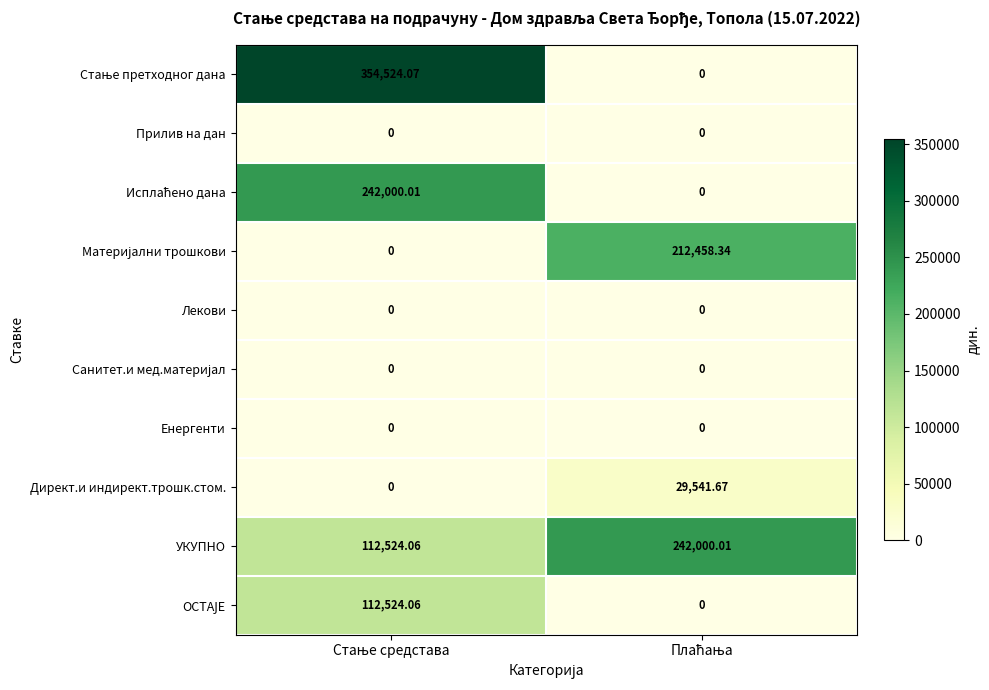

How many distinct data groups are displayed?

10